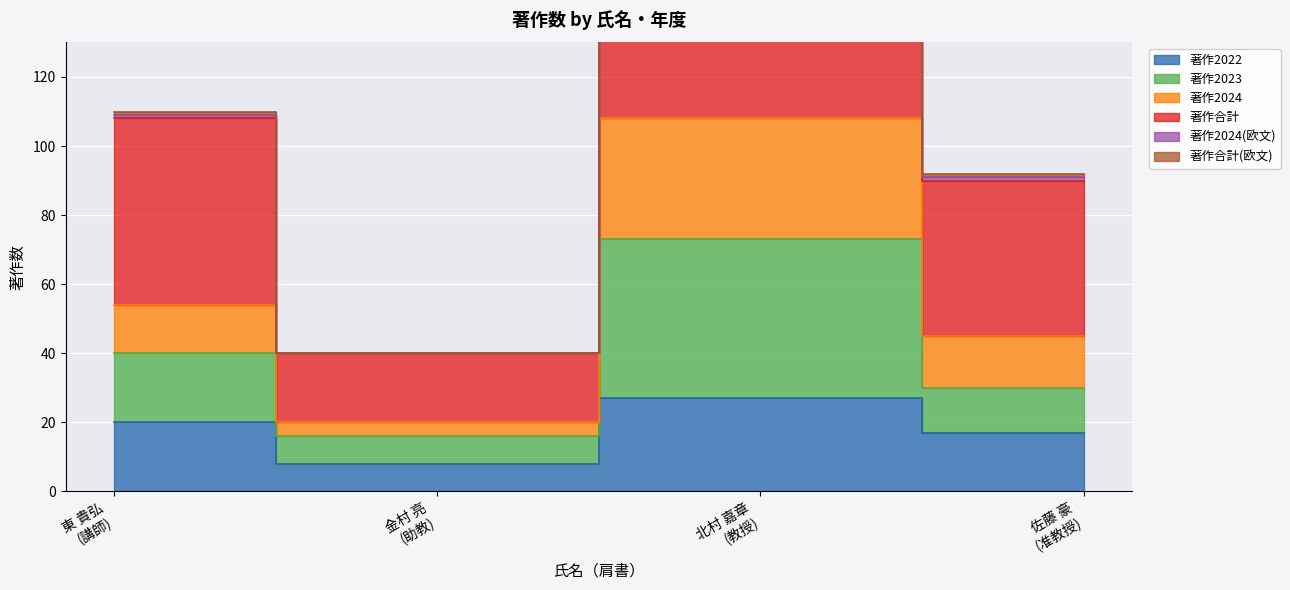

Count the 著作合計 values in the range 45 to 108.

3